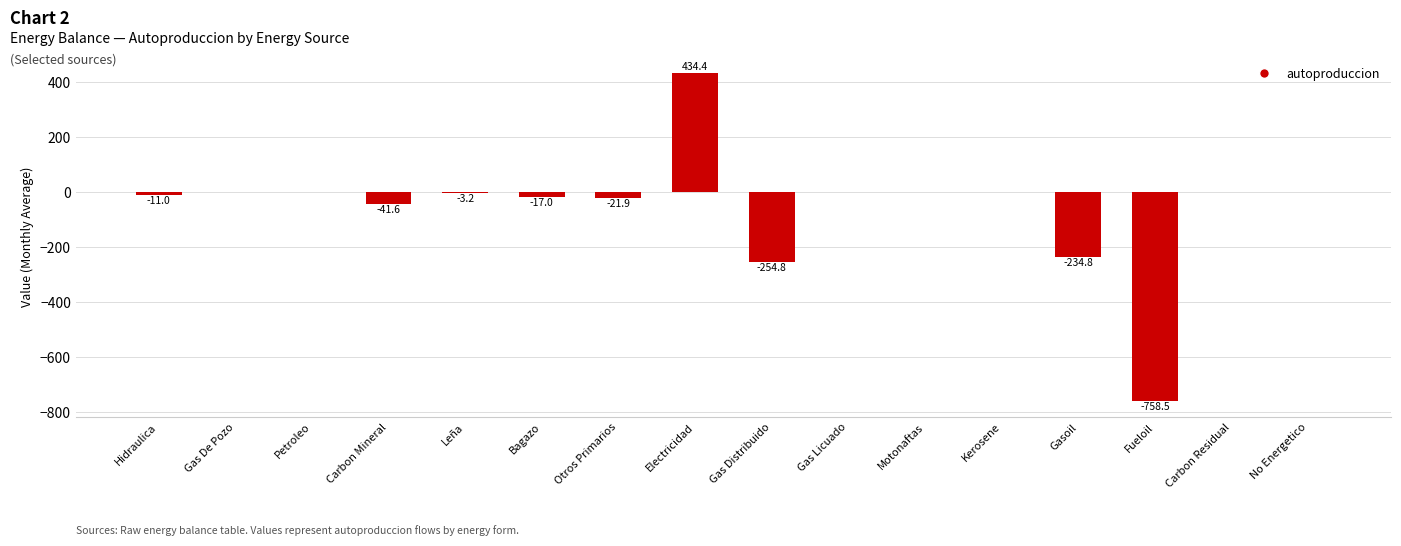

What is the sum of all values?

-908.4